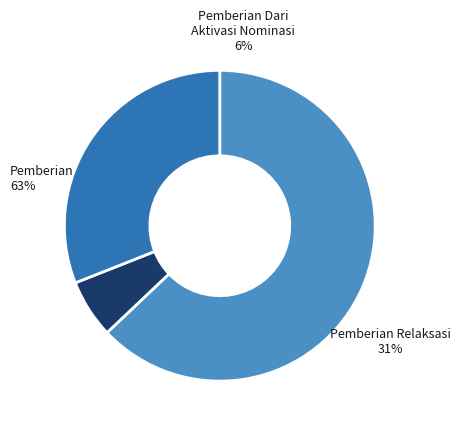

To the nearest percent, what is the average slice percentage?

33%